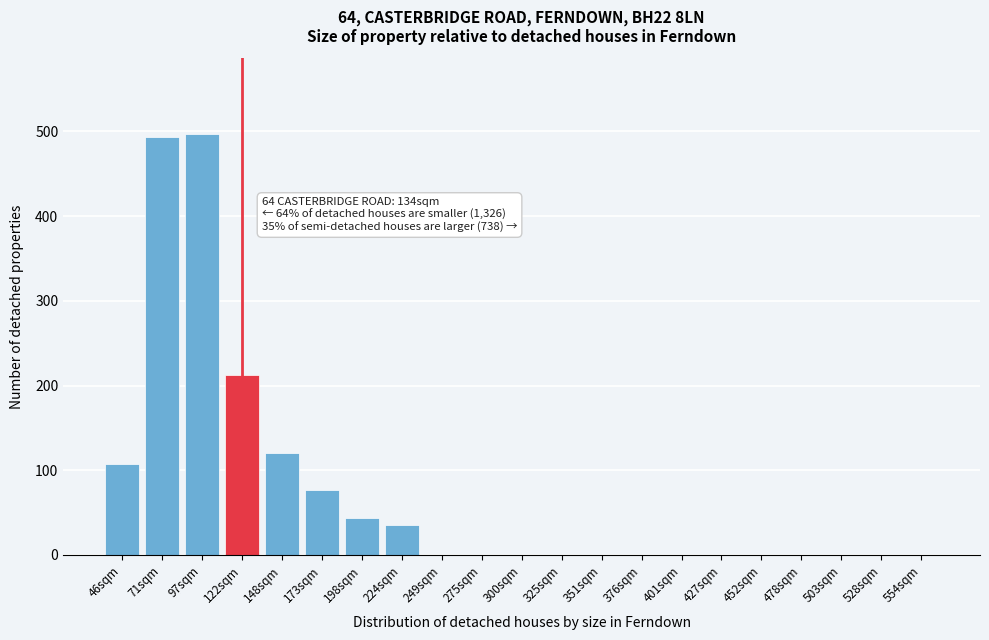

Reading left to right, extract all data points from this chart.

46sqm=107	71sqm=493	97sqm=497	122sqm=213	148sqm=120	173sqm=77	198sqm=44	224sqm=35	249sqm=0	275sqm=0	300sqm=0	325sqm=0	351sqm=0	376sqm=0	401sqm=0	427sqm=0	452sqm=0	478sqm=0	503sqm=0	528sqm=0	554sqm=0